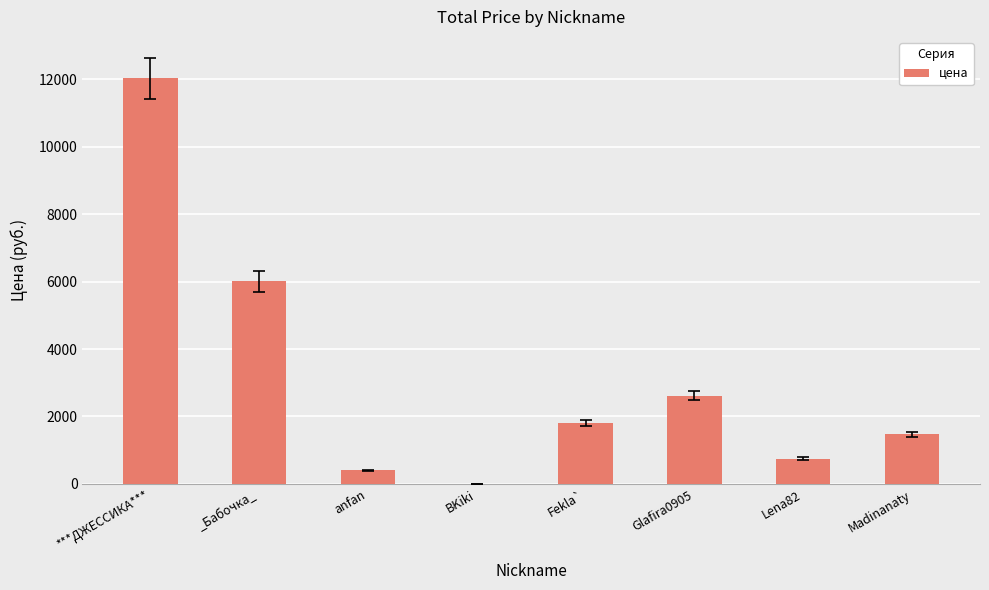

Where is the data nearest to the value 6010?

_Бабочка_